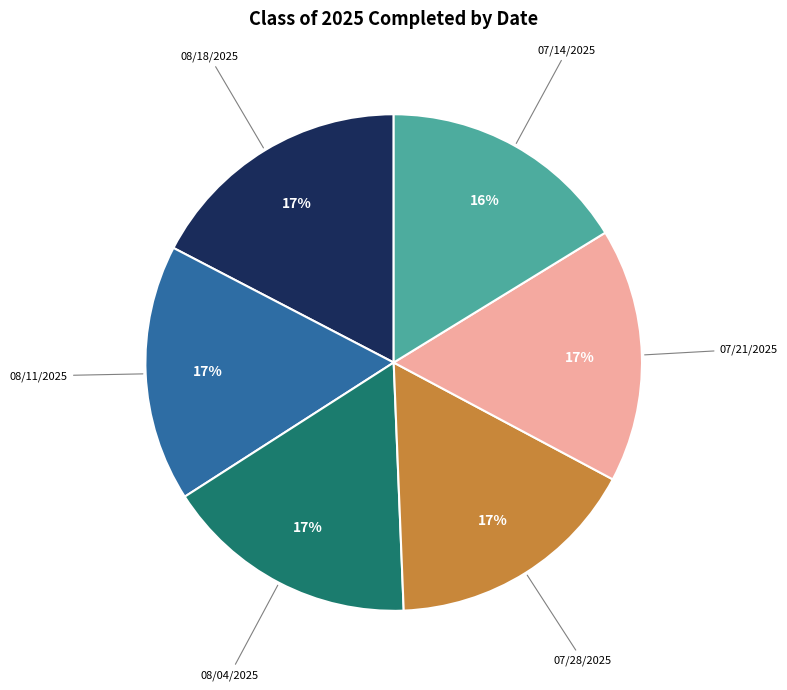

To the nearest percent, what is the difference between the largest and smallest slice percentages?

1%